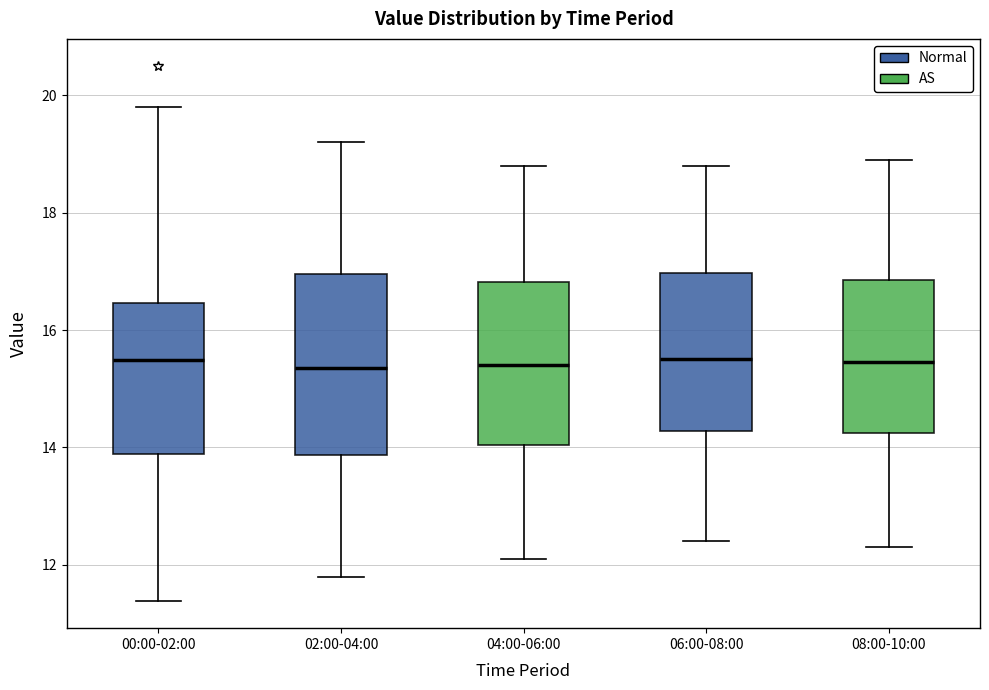

Reading left to right, read every box against the y-axis: the position of its median line, the range the box covers, and the ends of its whiskers. The values are not printed on the chart, so give them approximately, as read against the axis.

00:00-02:00: median 15.4, box 13.8 to 16.4, whiskers 11.4 to 19.8
02:00-04:00: median 15.4, box 13.8 to 17.0, whiskers 11.8 to 19.2
04:00-06:00: median 15.4, box 14.0 to 16.8, whiskers 12.2 to 18.8
06:00-08:00: median 15.6, box 14.2 to 17.0, whiskers 12.4 to 18.8
08:00-10:00: median 15.4, box 14.2 to 16.8, whiskers 12.4 to 19.0